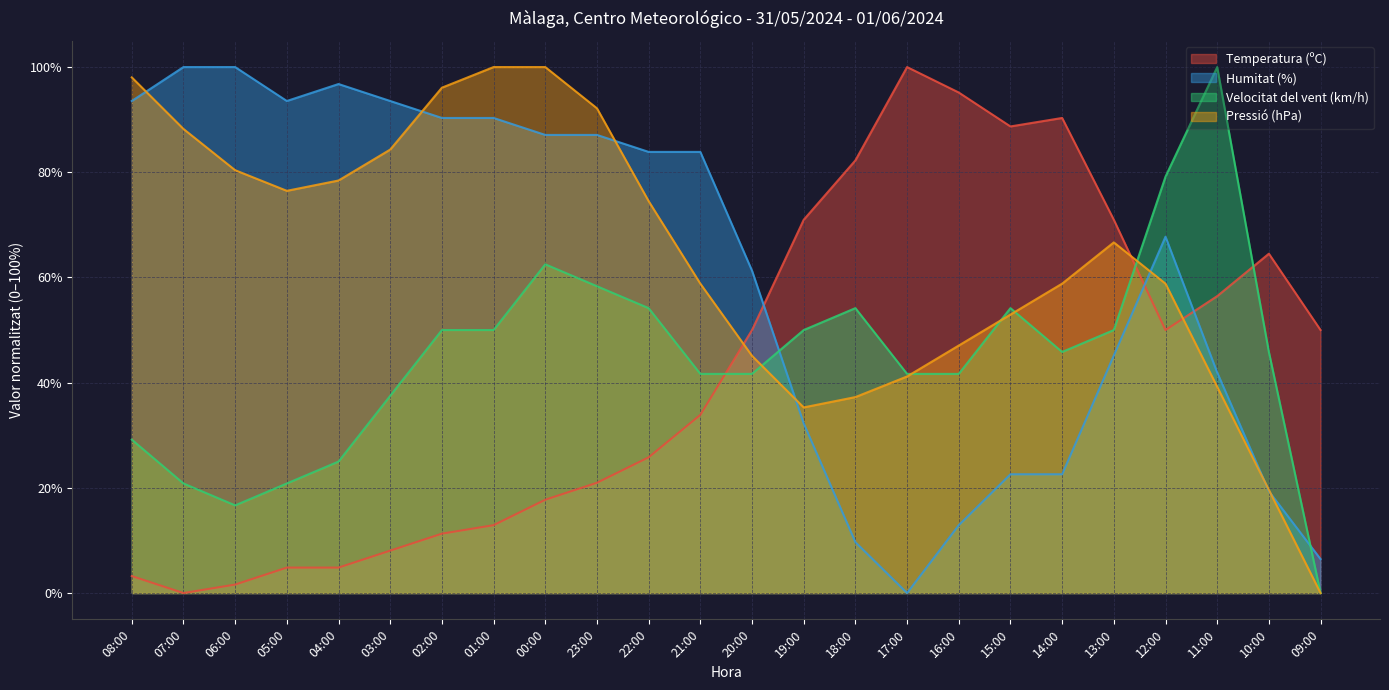

Does the chart have visible grid lines?

Yes